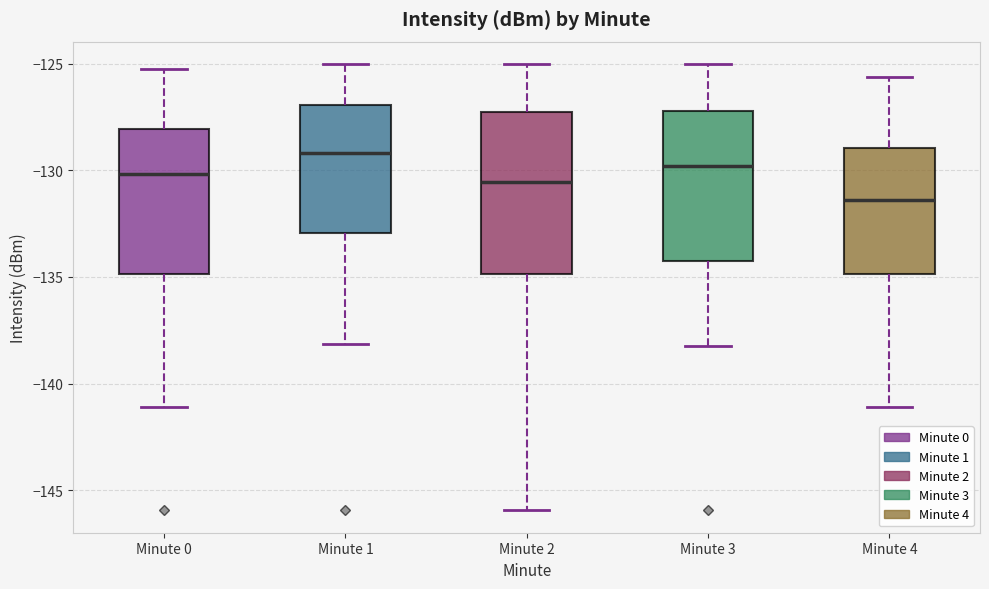

Where does the lower whisker of the box for Minute 3 end on the y-axis? The values are not printed on the chart, so give them approximately, as read against the axis.

-138.5